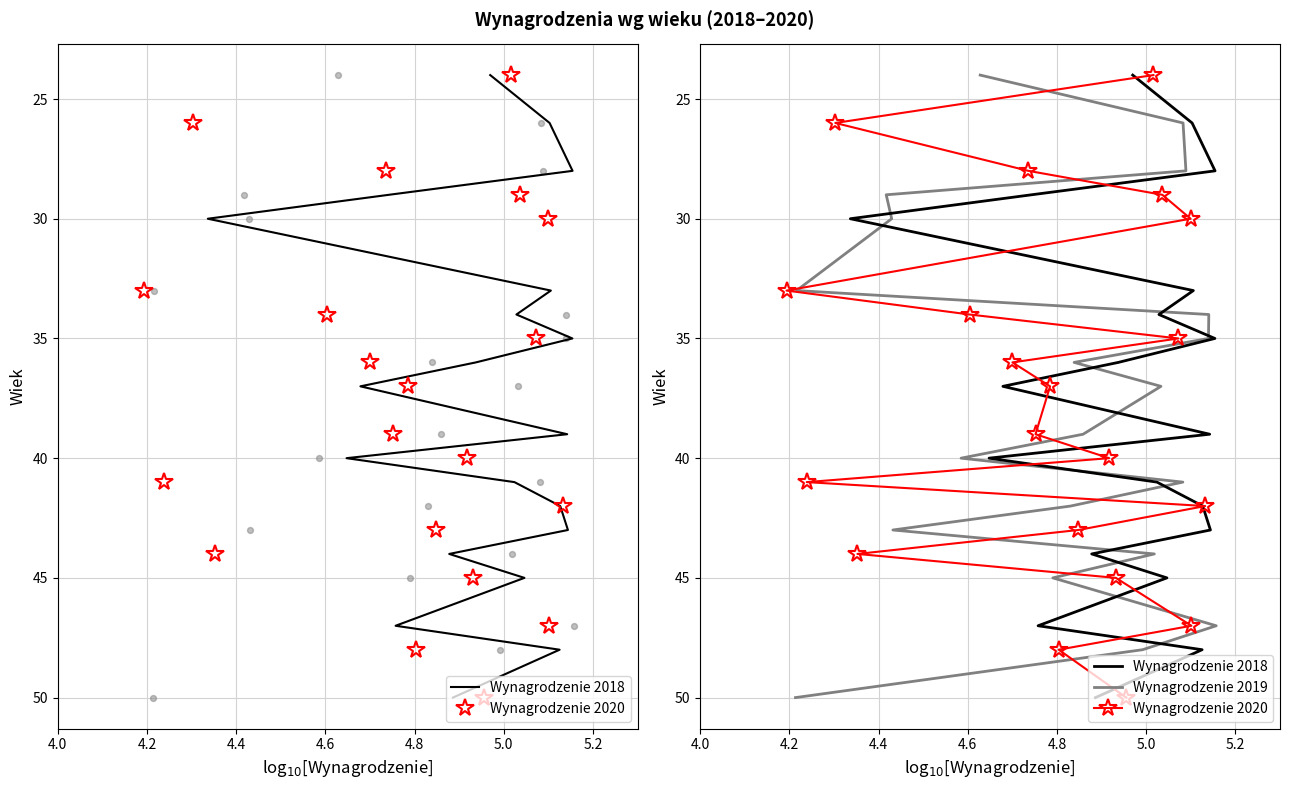

Which series has the largest total across all categories?

Wynagrodzenie 2018